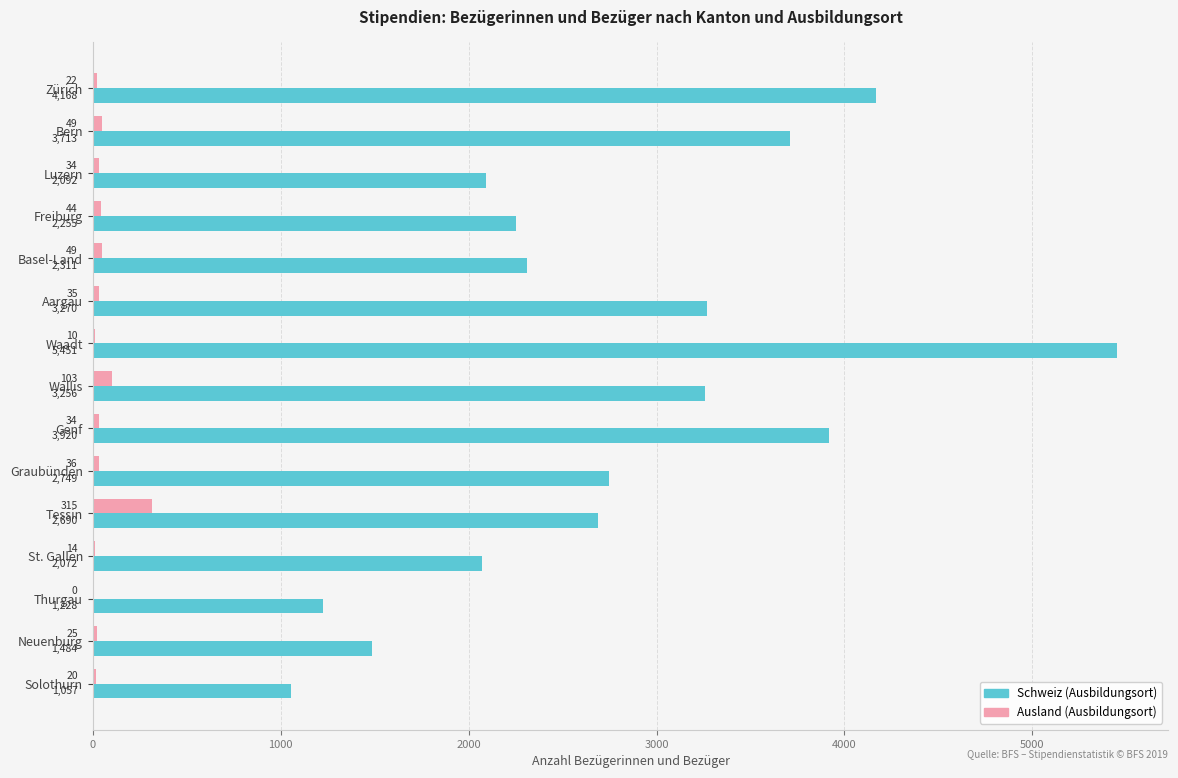

At which category is the sum across all series the highest?

Waadt